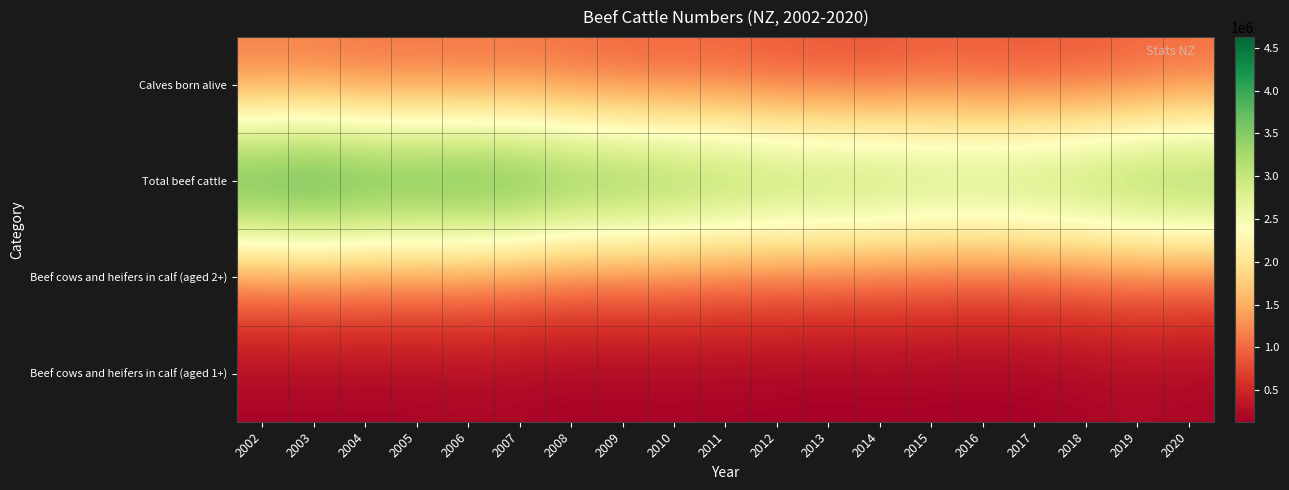

Reading left to right, what are all the values shown in this chart?

Beef cows and heifers in calf (aged 1+): 2002=157600	2003=152700	2004=155400	2005=155300	2006=187900	2007=167200	2008=145600	2009=148300	2010=153100	2011=148300	2012=148400	2013=131100	2014=149400	2015=143400	2016=136200	2017=148700	2018=166500	2019=202400	2020=169900
Beef cows and heifers in calf (aged 2+): 2002=1101600	2003=1135500	2004=1107800	2005=1100000	2006=1081100	2007=1027900	2008=958000	2009=947700	2010=964600	2011=904500	2012=911400	2013=887900	2014=862500	2015=838500	2016=817400	2017=827400	2018=862700	2019=902300	2020=894800
Total beef cattle: 2002=4491300	2003=4626600	2004=4447400	2005=4423600	2006=4439100	2007=4393600	2008=4136900	2009=4100700	2010=3948500	2011=3846400	2012=3734400	2013=3698500	2014=3669900	2015=3547200	2016=3533100	2017=3616100	2018=3721300	2019=3890000	2020=3950500
Calves born alive: 2002=1083500	2003=1079300	2004=1013900	2005=1018700	2006=1004500	2007=1015100	2008=978100	2009=918500	2010=901300	2011=901400	2012=827700	2013=811900	2014=781100	2015=880400	2016=839900	2017=827700	2018=839800	2019=898200	2020=983000